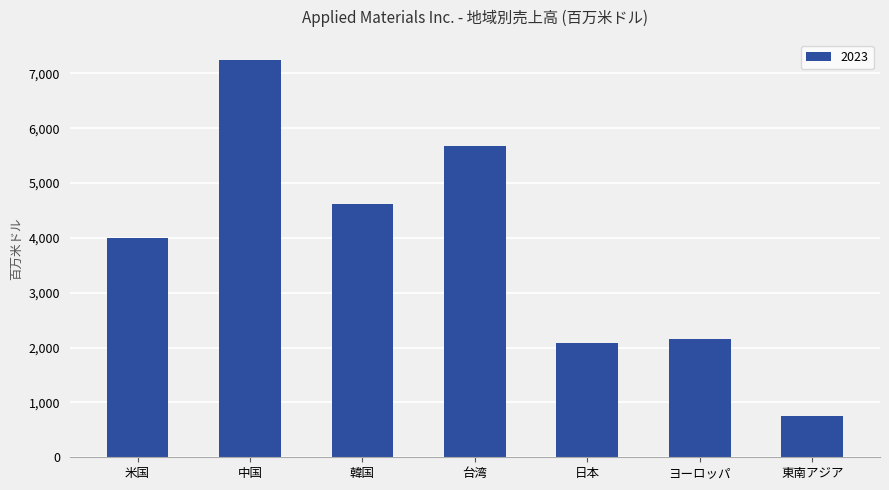

Read the value at 日本.

2075